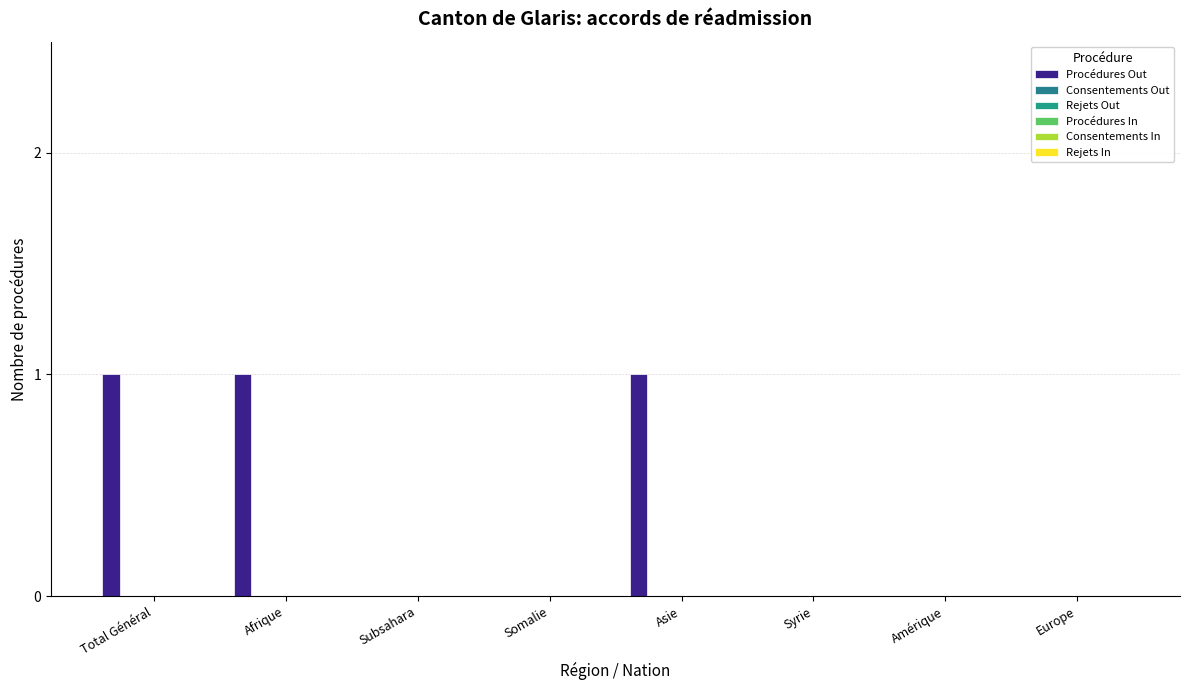

What is the label of the 2nd bar from the left?

Afrique